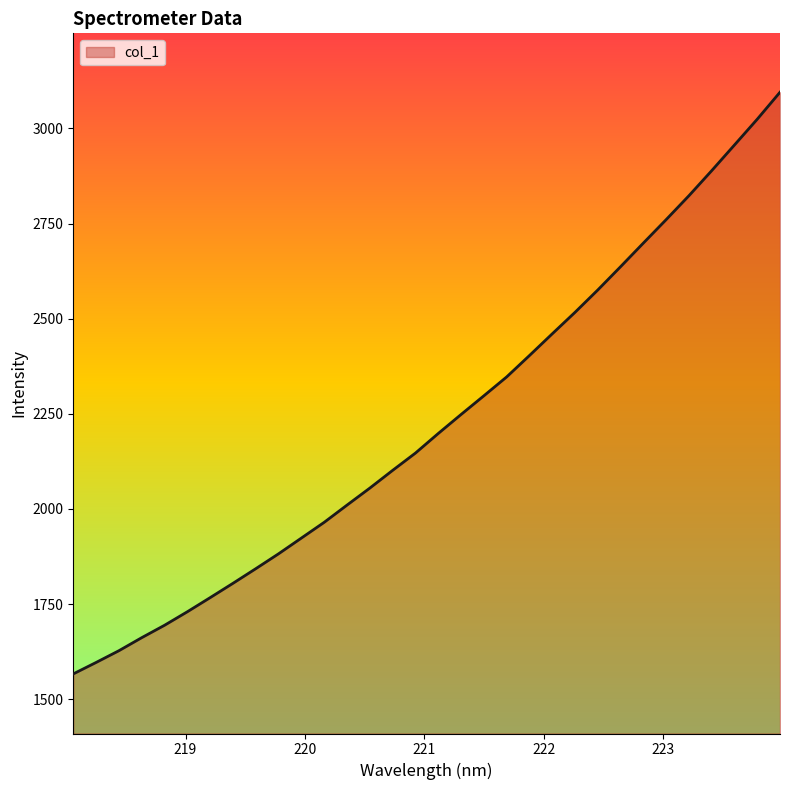

What is the smallest value displayed?

1566.3